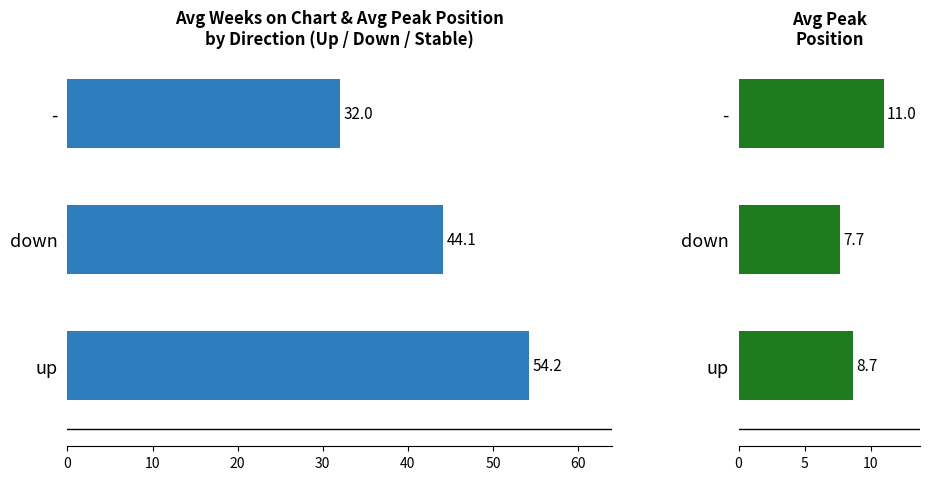

Which series has the largest range (max minus min)?

Avg Weeks on Chart